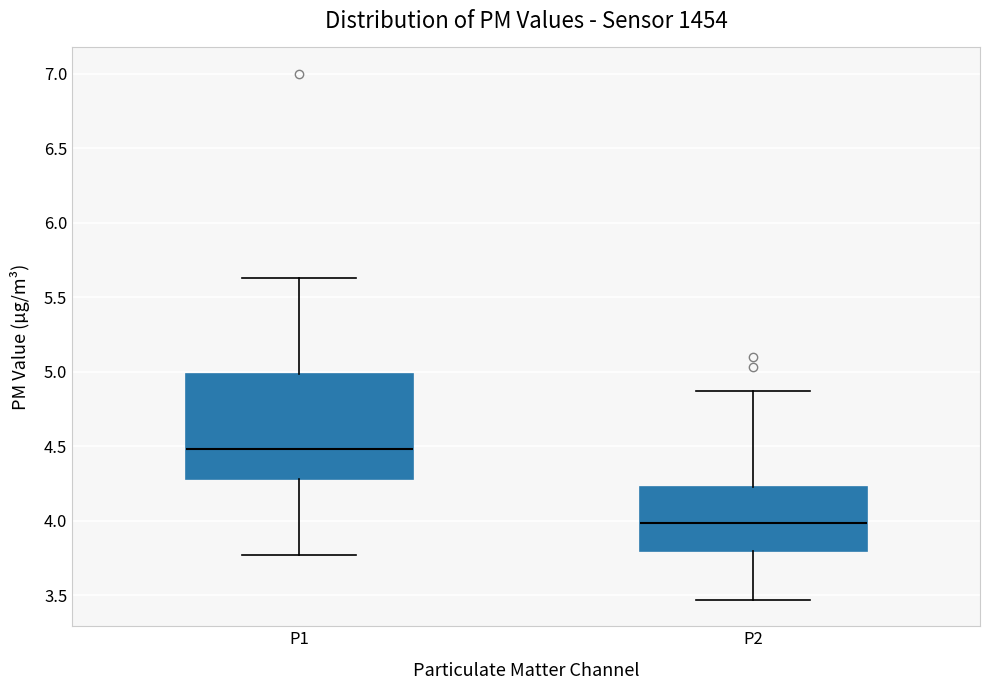

Comparing the boxes themselves (not the whiskers), which one is the tallest?

P1